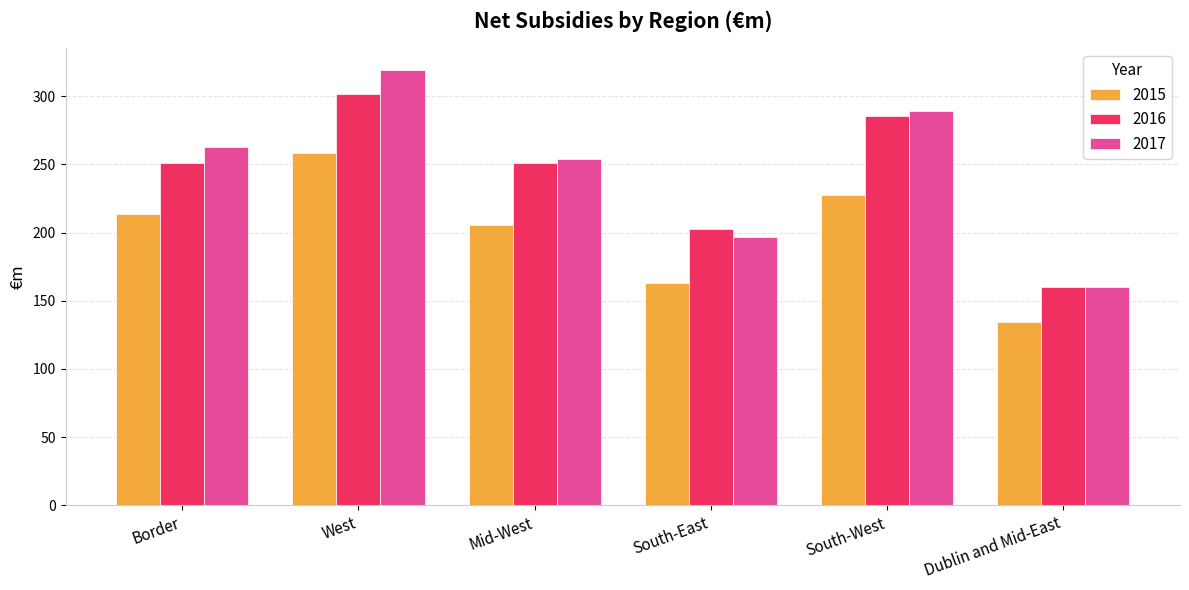

The value of 2016 at West is 301.7. True or false?

True